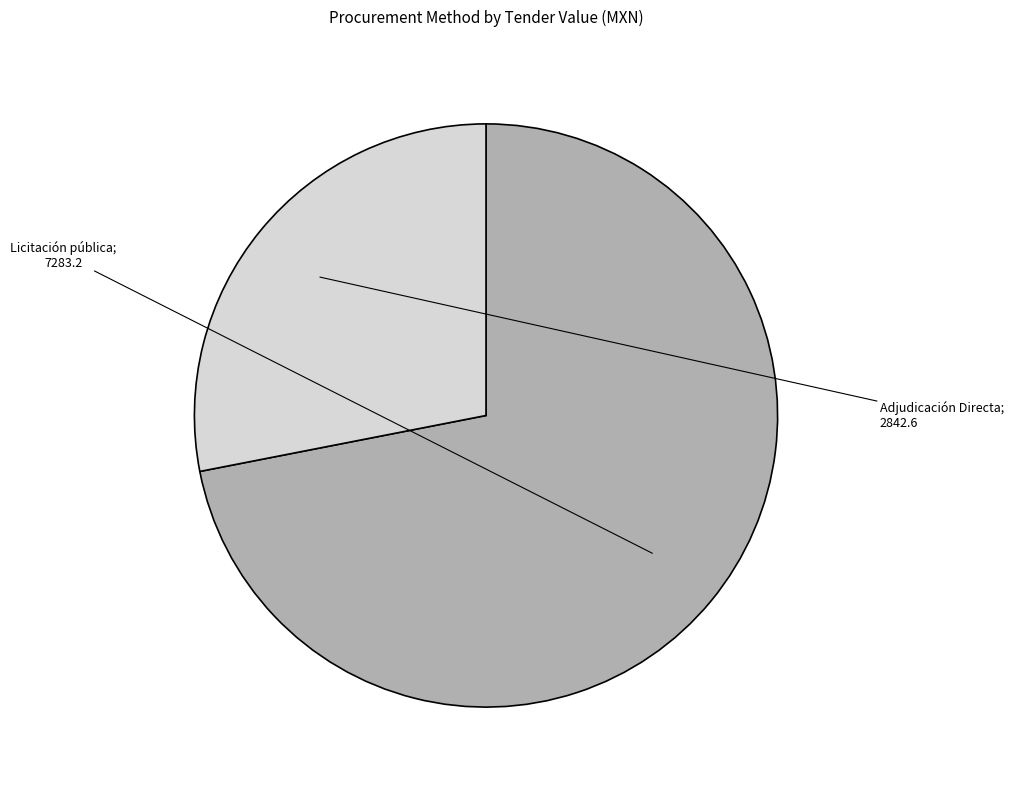

Is there any slice that represents more than half of the pie?

Yes